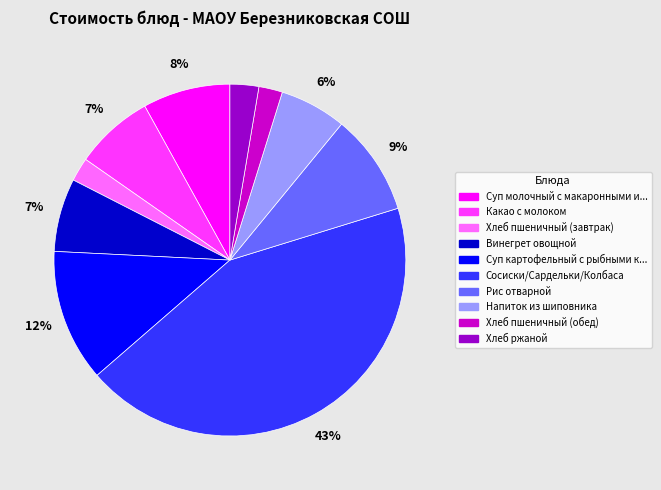

To the nearest percent, what is the difference between the largest and smallest slice percentages?

41%